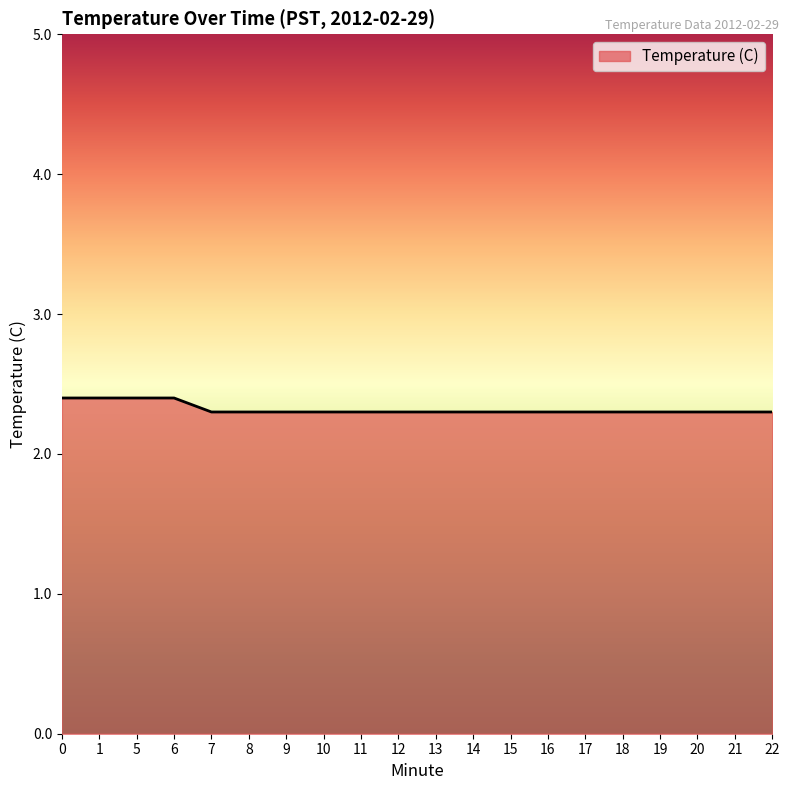

Read the value at 13.

2.3